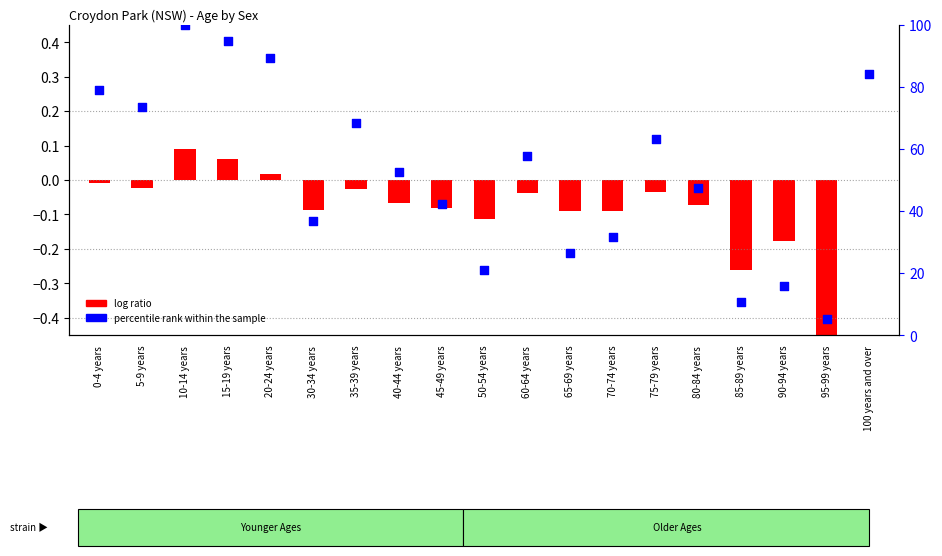

What is the change in value from 10-14 years to 50-54 years?

-78.9